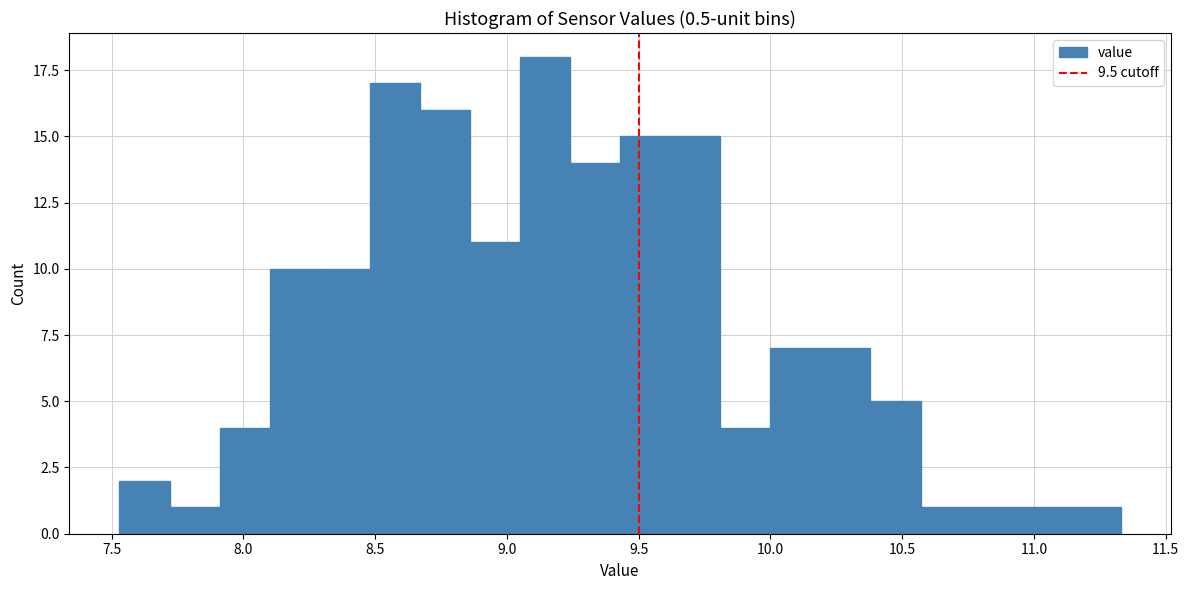

Read against the x-axis, roughly where is the centre of the tallest bar?

9.15